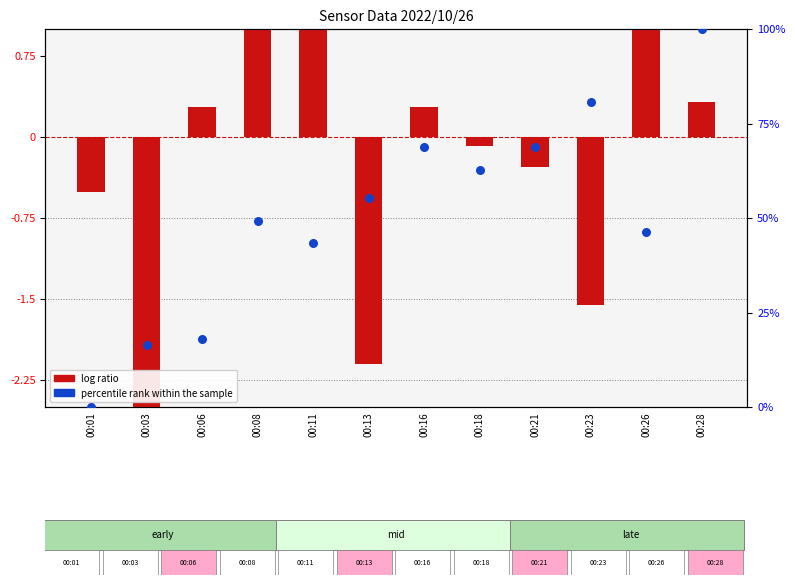

Is the value of log ratio at 00:03 greater than the value of percentile rank within the sample at 00:06?

No